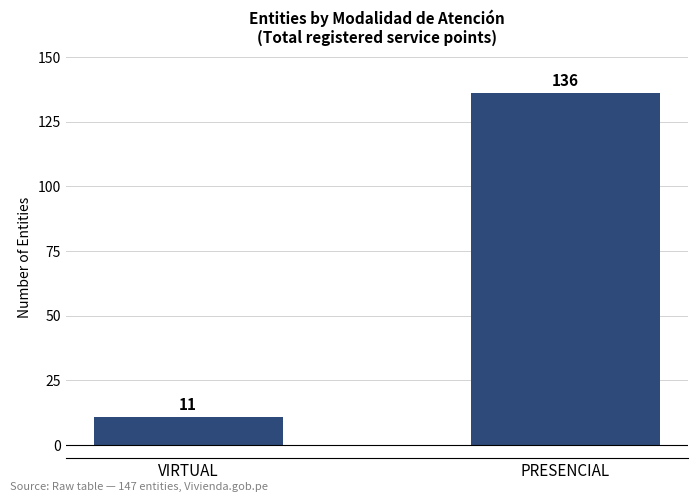

Count the number of data series in this chart.

1